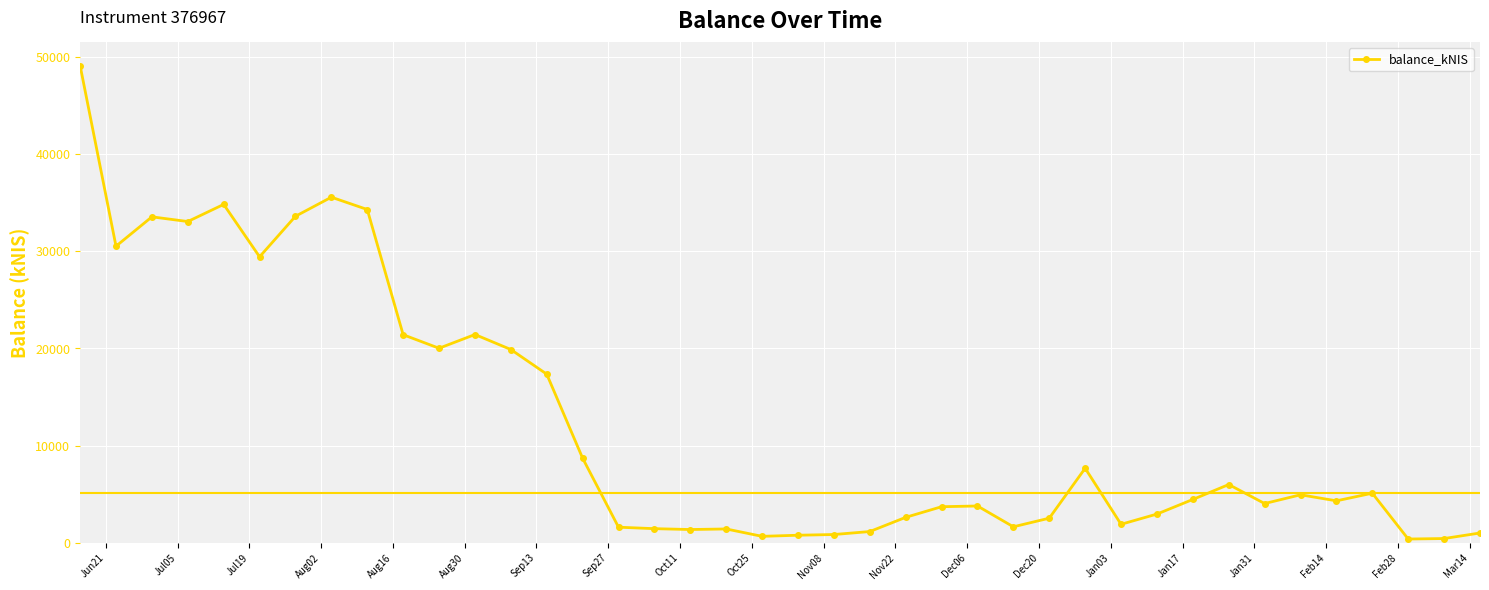

What is the average value?

12232.7